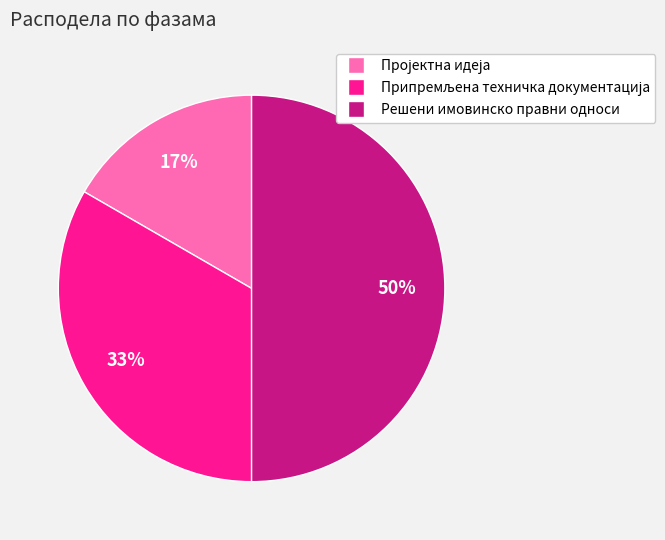

To the nearest percent, what percentage of the pie is Решени имовинско правни односи?

50%